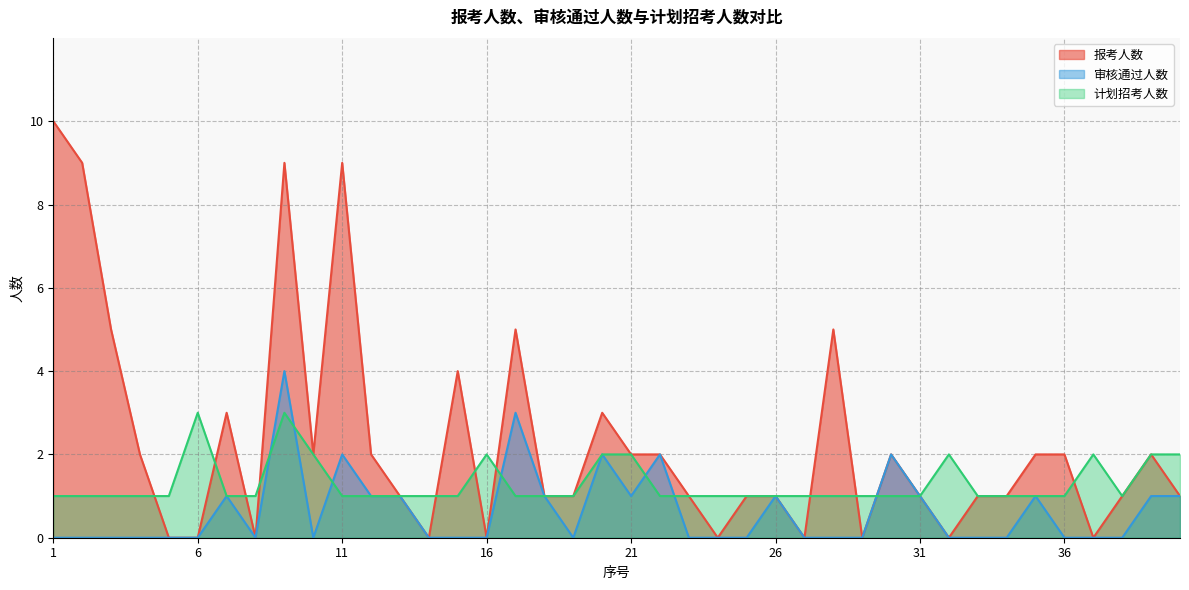

True or false: 计划招考人数 has a value of 0 at 33.

False